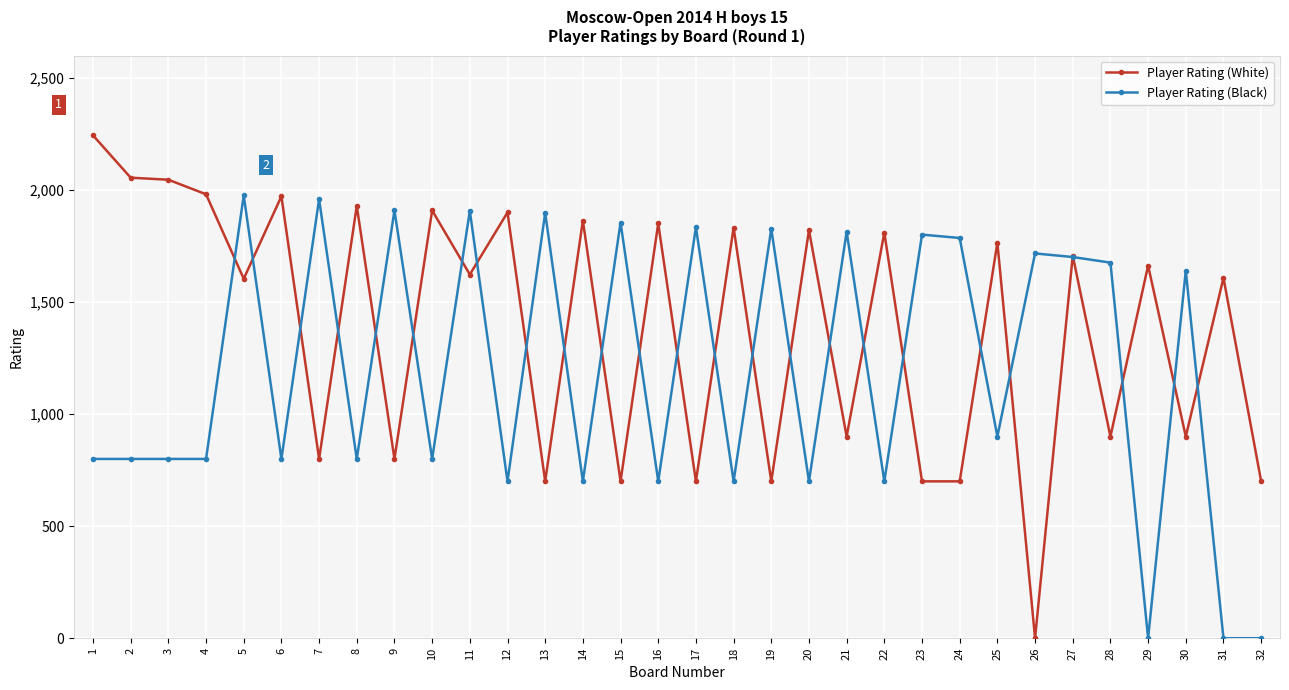

Does the chart have visible grid lines?

Yes